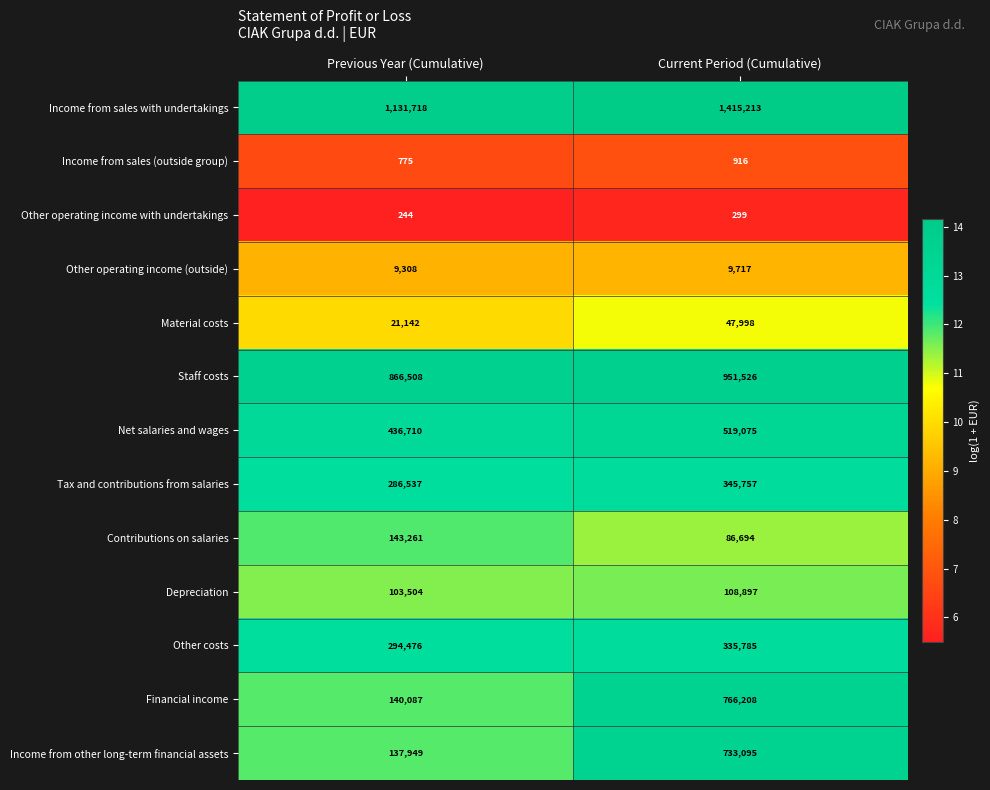

True or false: Other operating income with undertakings has a value of 158 at Previous Year (Cumulative).

False